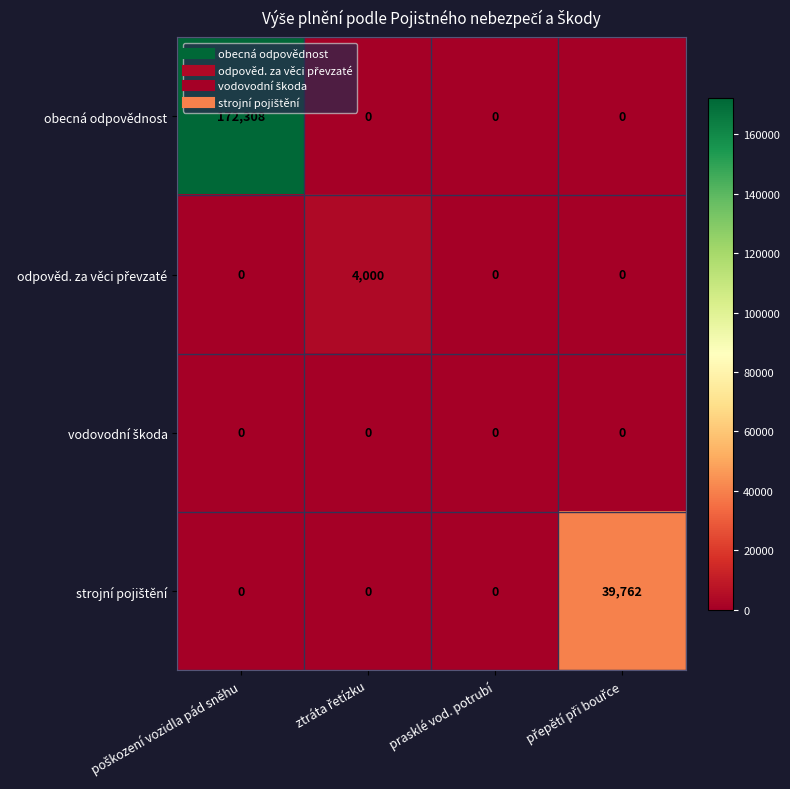

Which series has the largest total across all categories?

obecná odpovědnost